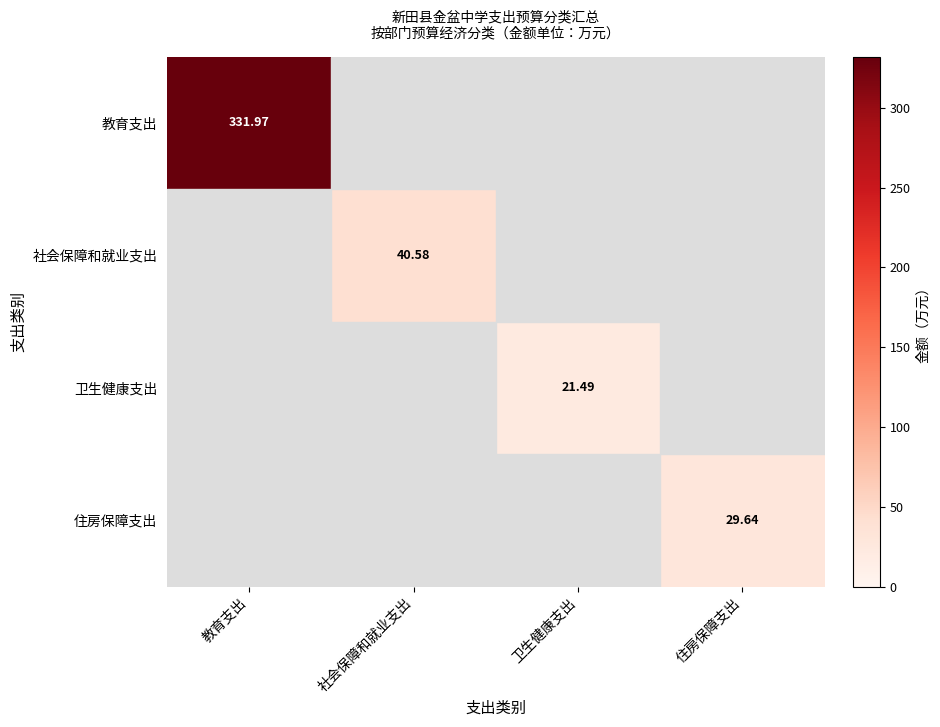

Rank the series by their maximum value, from highest to lowest.

教育支出, 社会保障和就业支出, 住房保障支出, 卫生健康支出